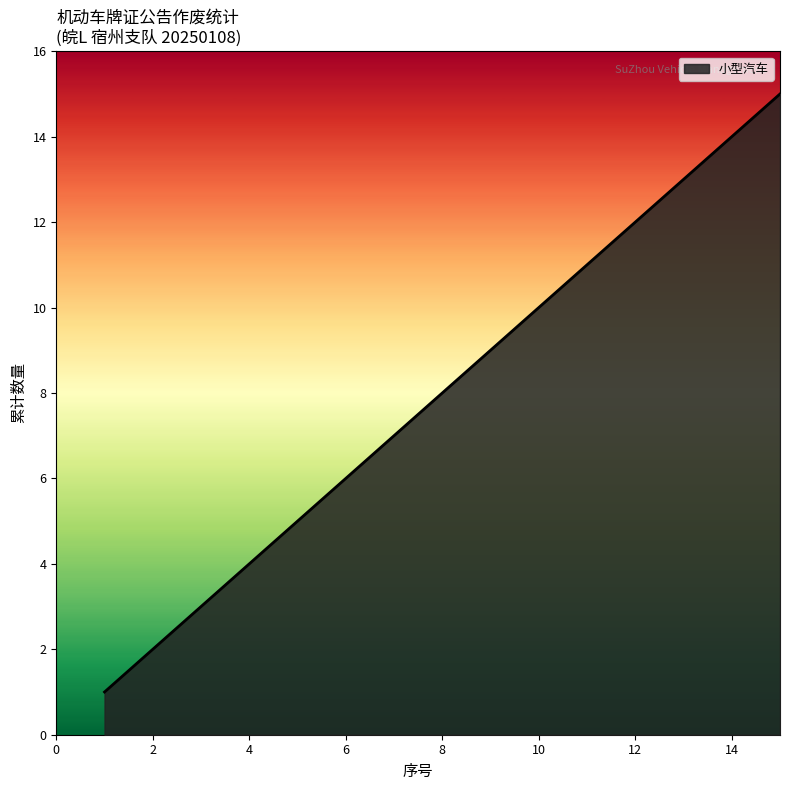

What is the maximum value shown in the chart?

15